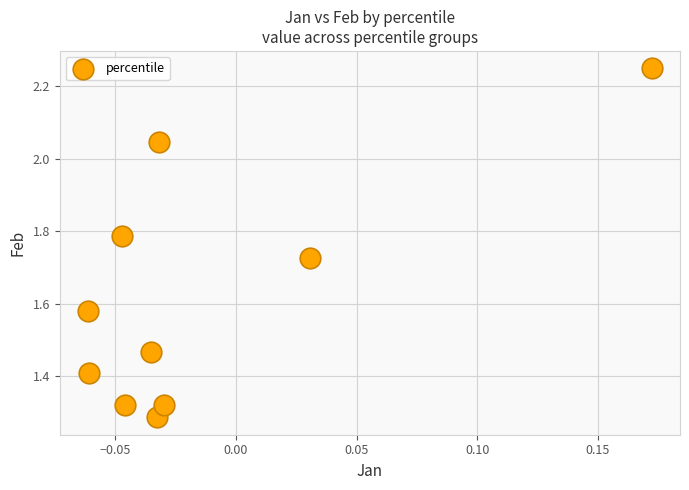

What is the range of Y values (max minus min)?

1.0